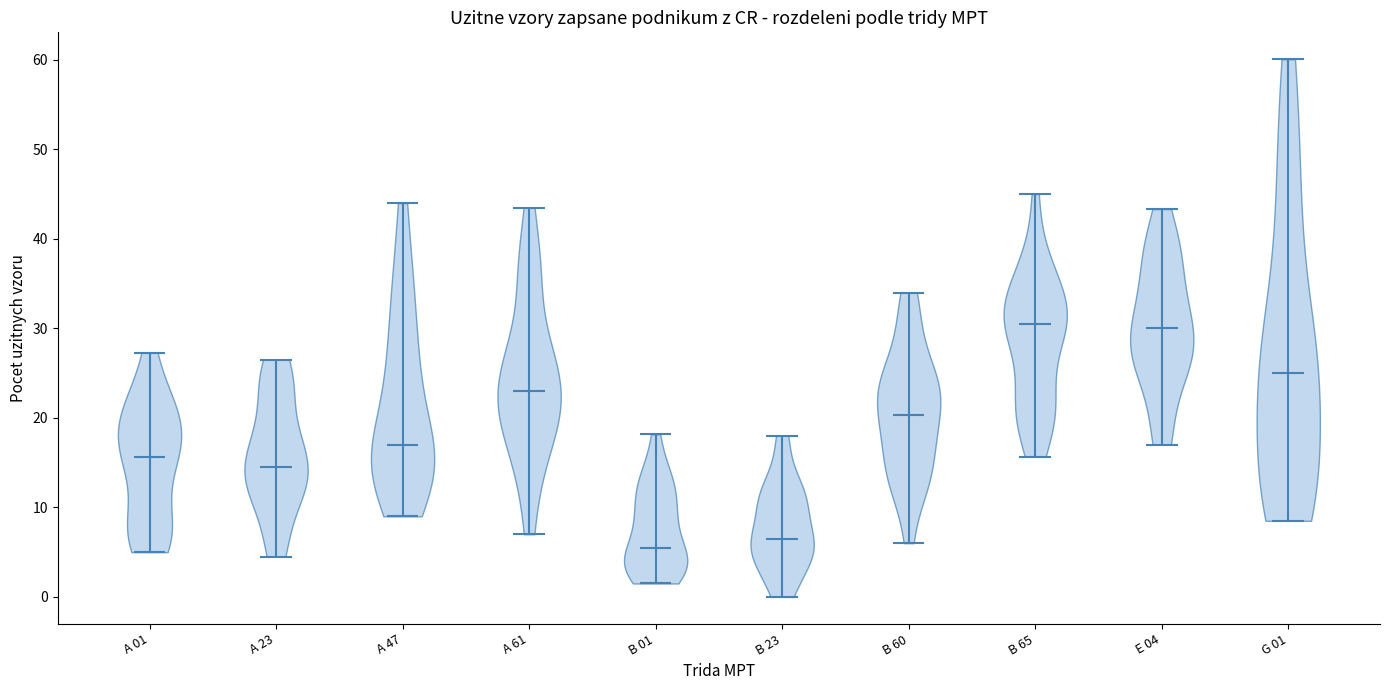

Where does the median line of the violin for A 01 sit on the y-axis? The values are not printed on the chart, so give them approximately, as read against the axis.

16